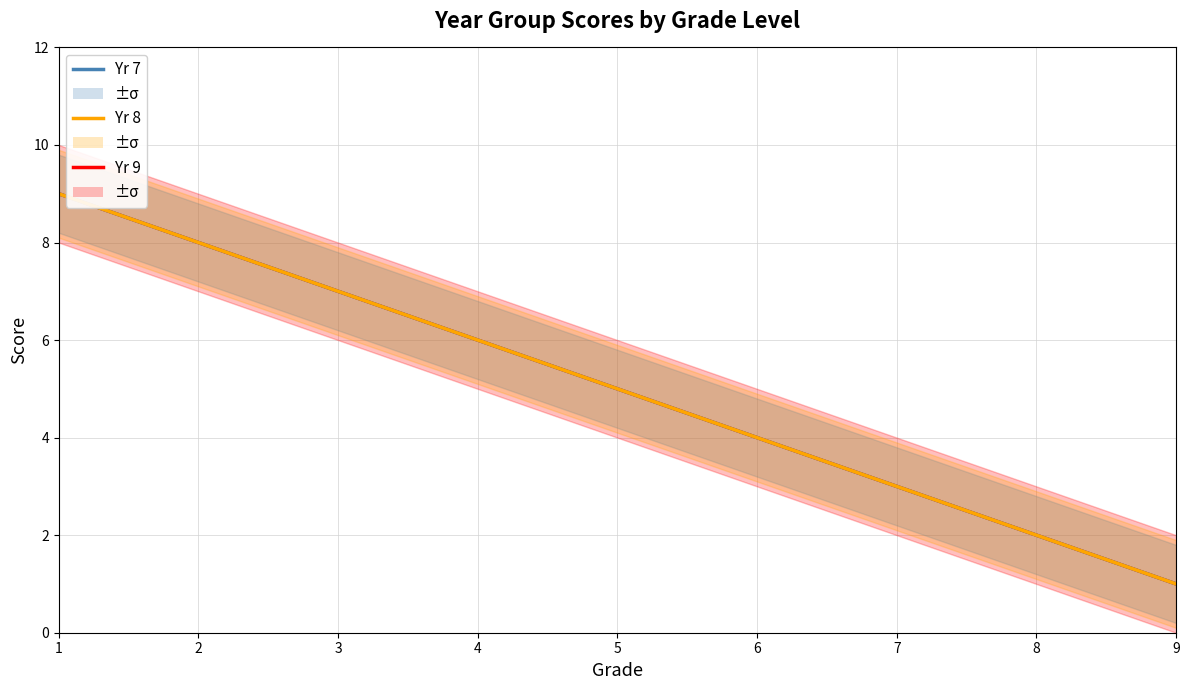

What is the difference between the Yr 7 values at 8 and 3?

5